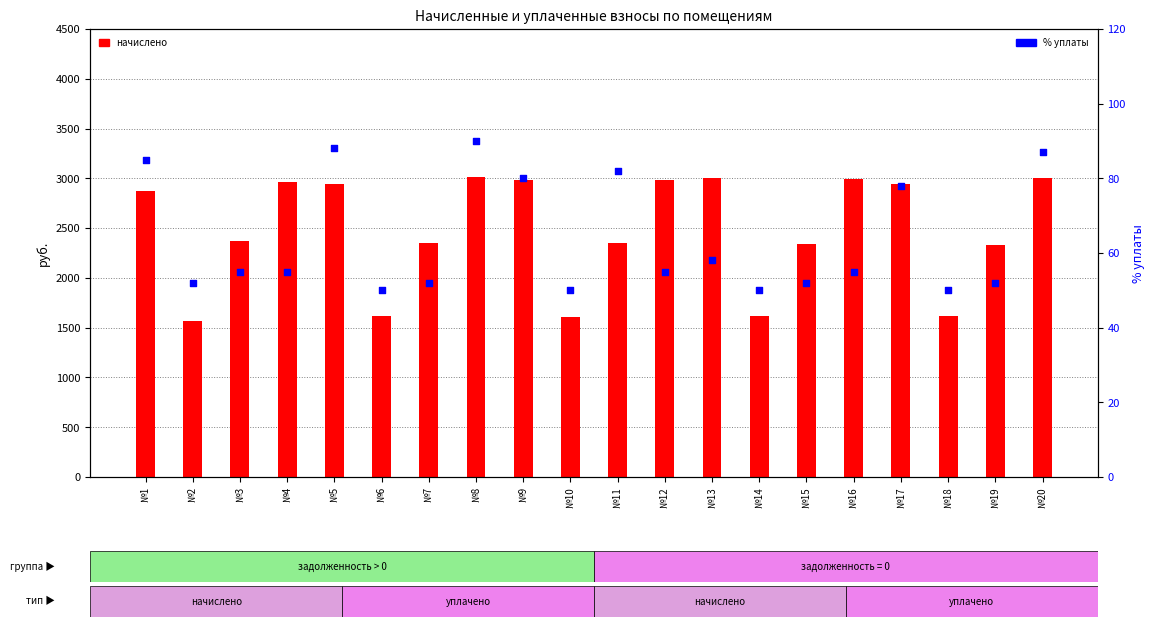

At which category is the sum across all series the highest?

№8